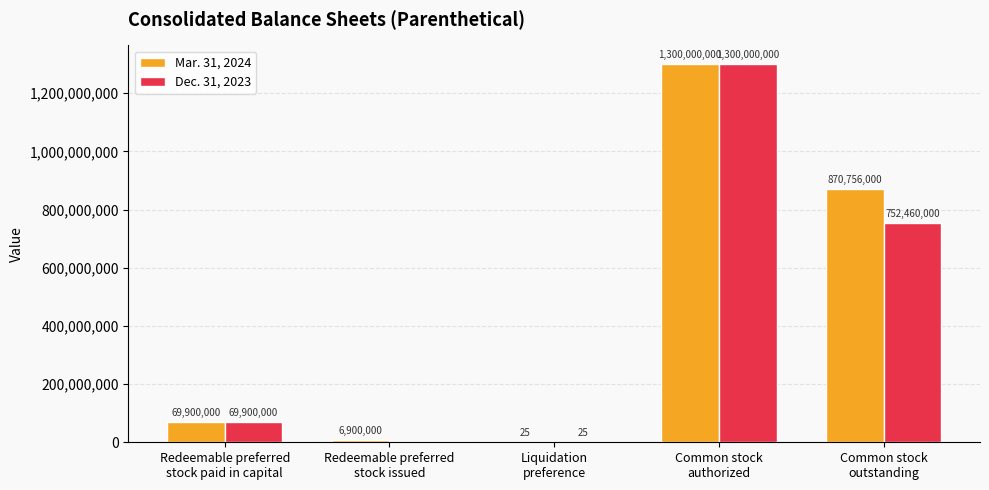

What is the maximum value for Mar. 31, 2024?

1300000000